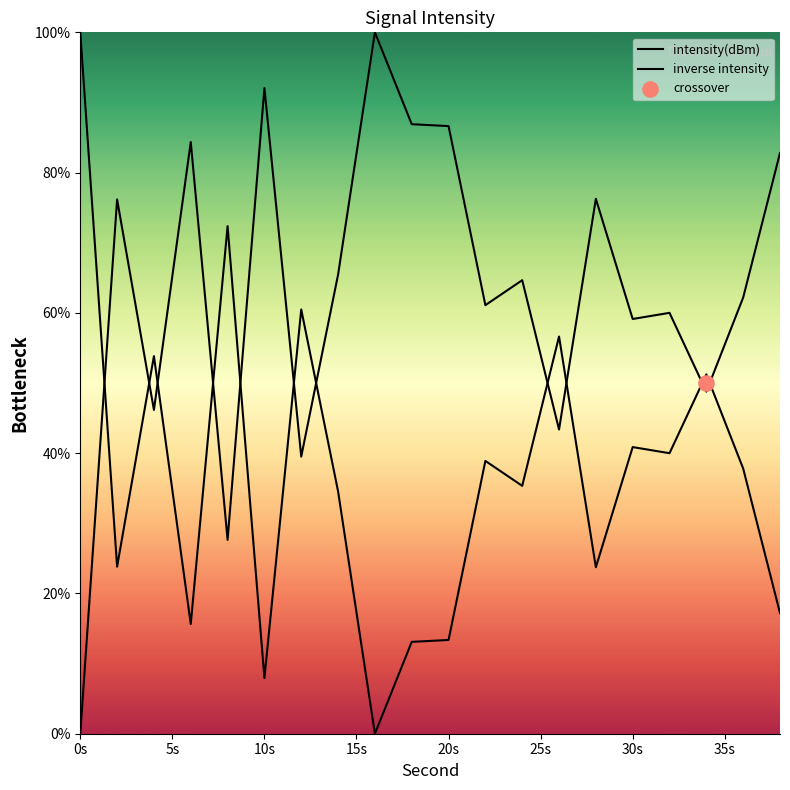

Which series has the widest spread of Y values?

intensity(dBm)